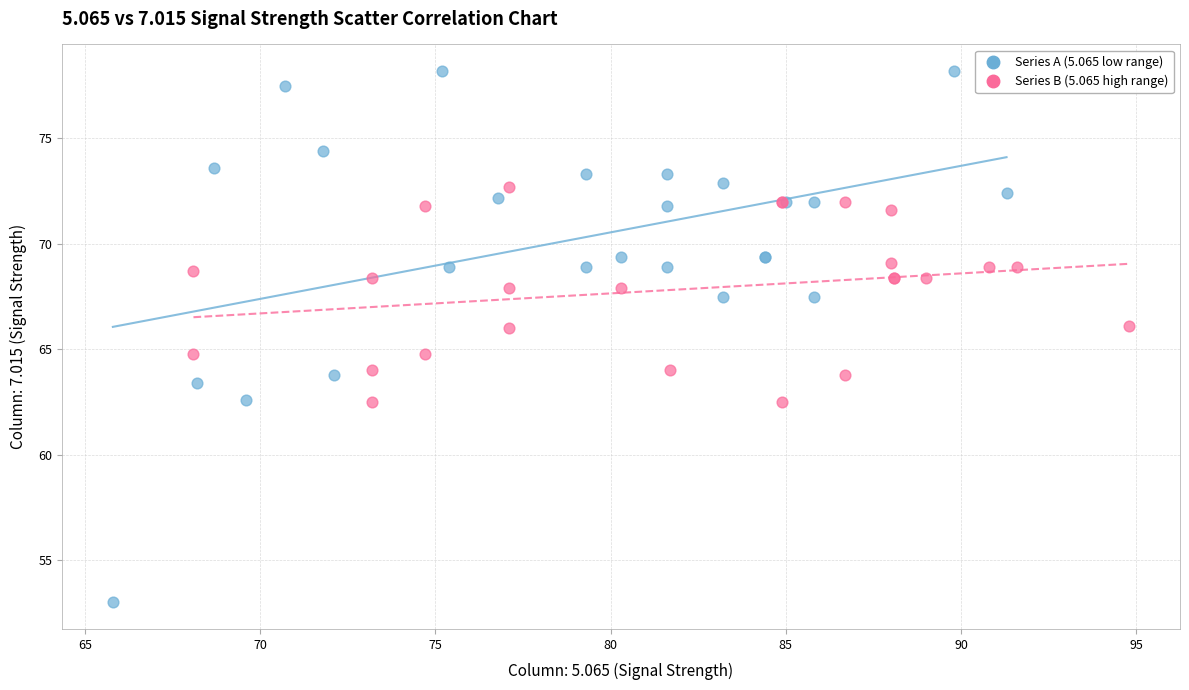

Which series contains the highest Y value?

Series A (5.065 low range)